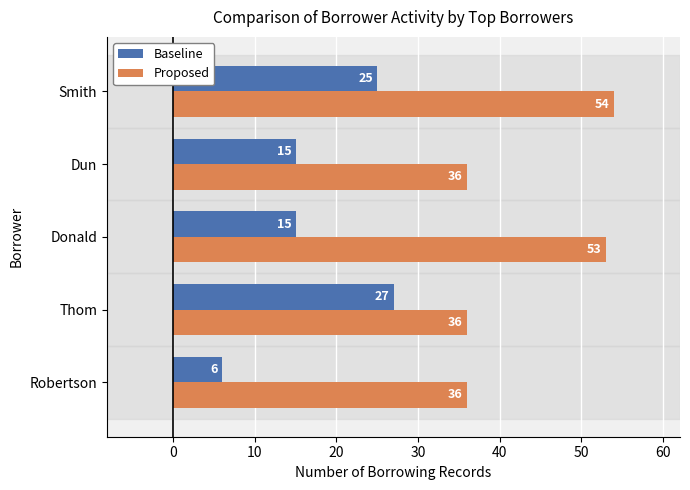

At which category is the sum across all series the highest?

Smith